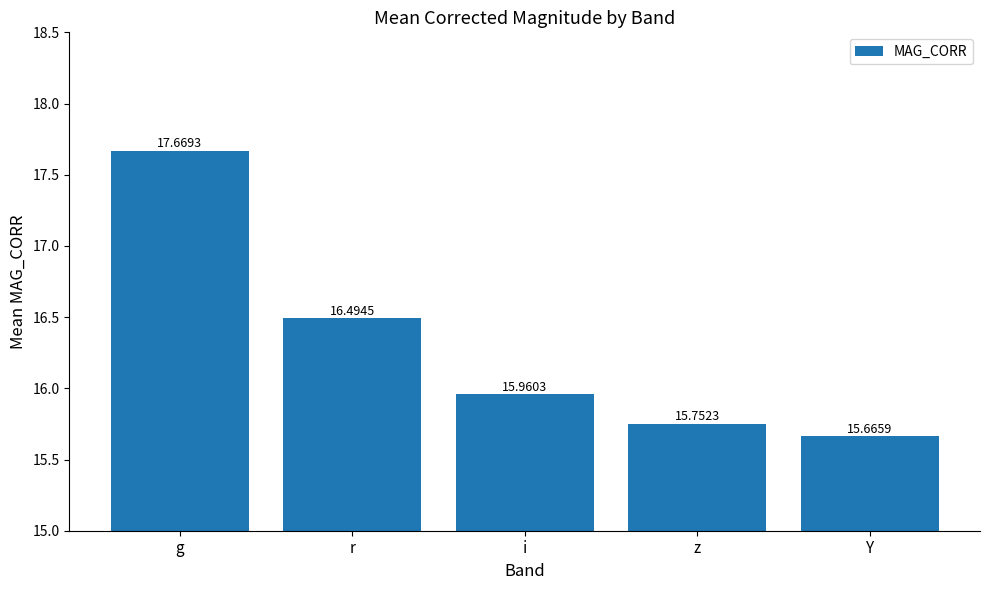

What is the value of the 4th bar from the left?

15.8